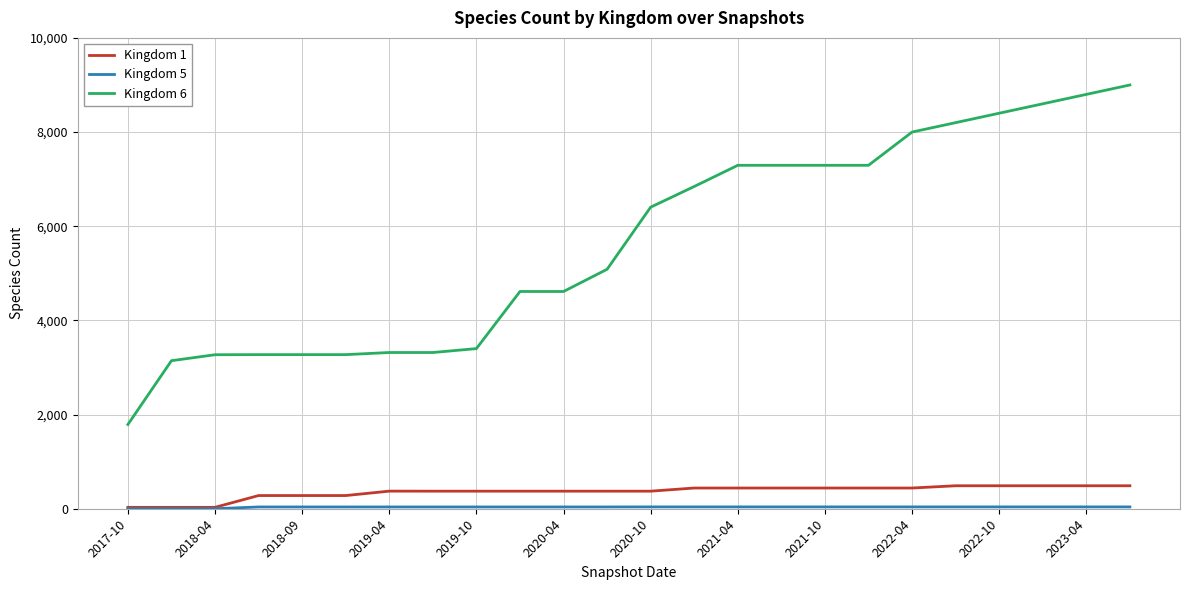

Which series has the widest spread of values?

Kingdom 6